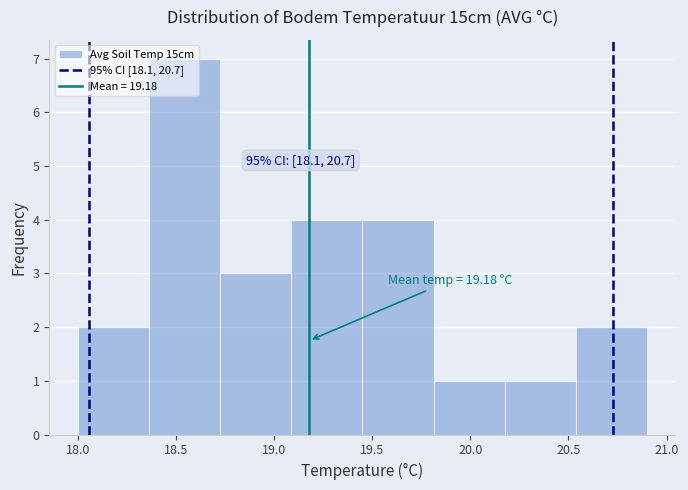

Over which range of the x-axis is the bar tallest?

18.35 to 18.75